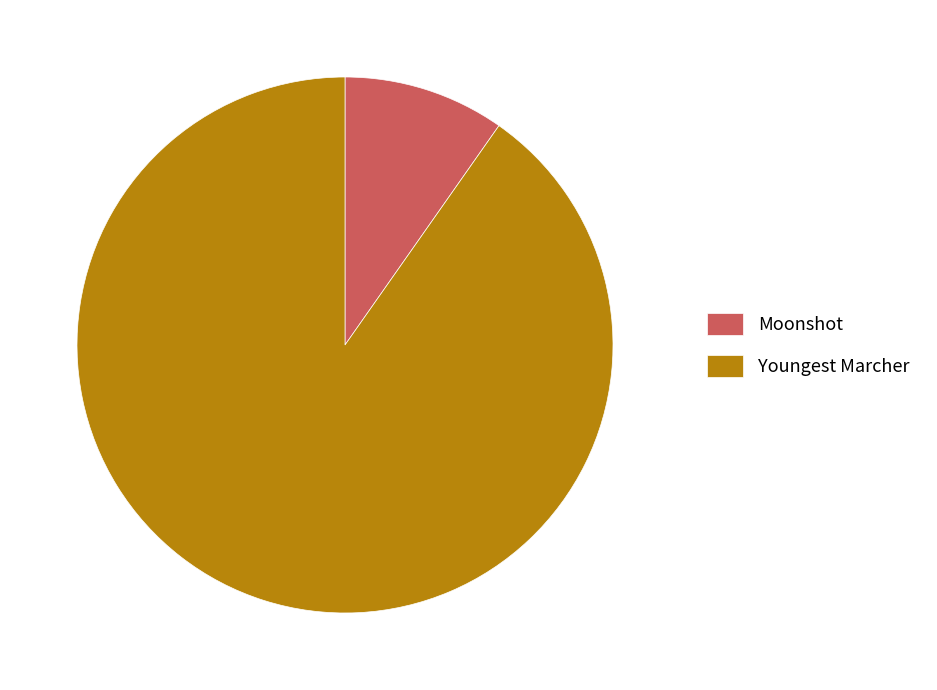

Approximately how many times larger is the value at Youngest Marcher compared to Moonshot?

9.3